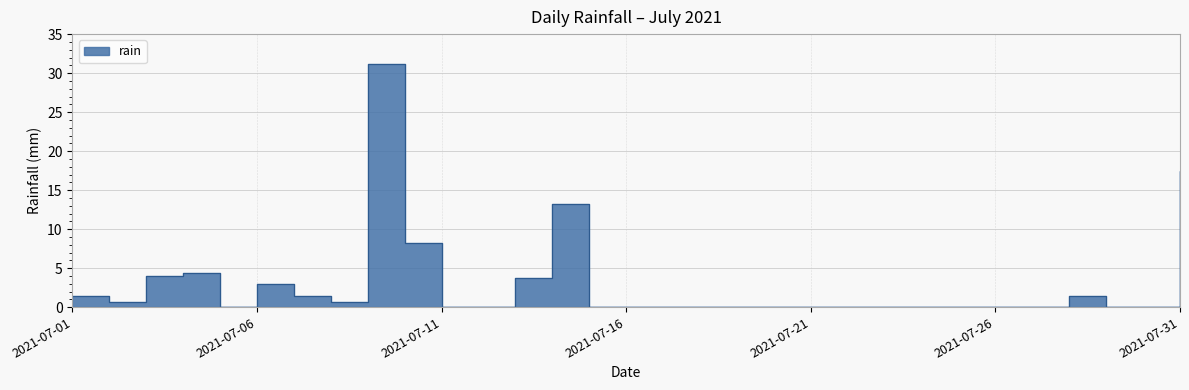

At which category does the data reach its first local peak?

2021-07-04